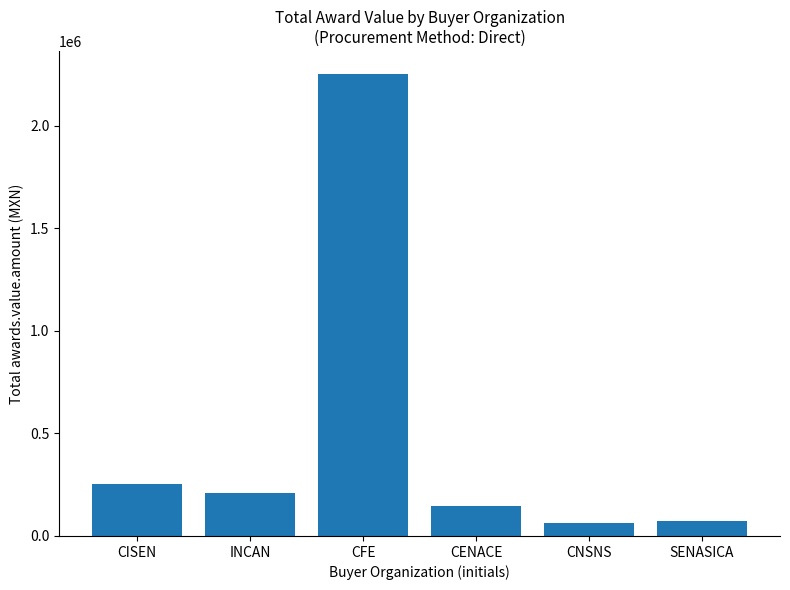

How many data points does each series have?

6